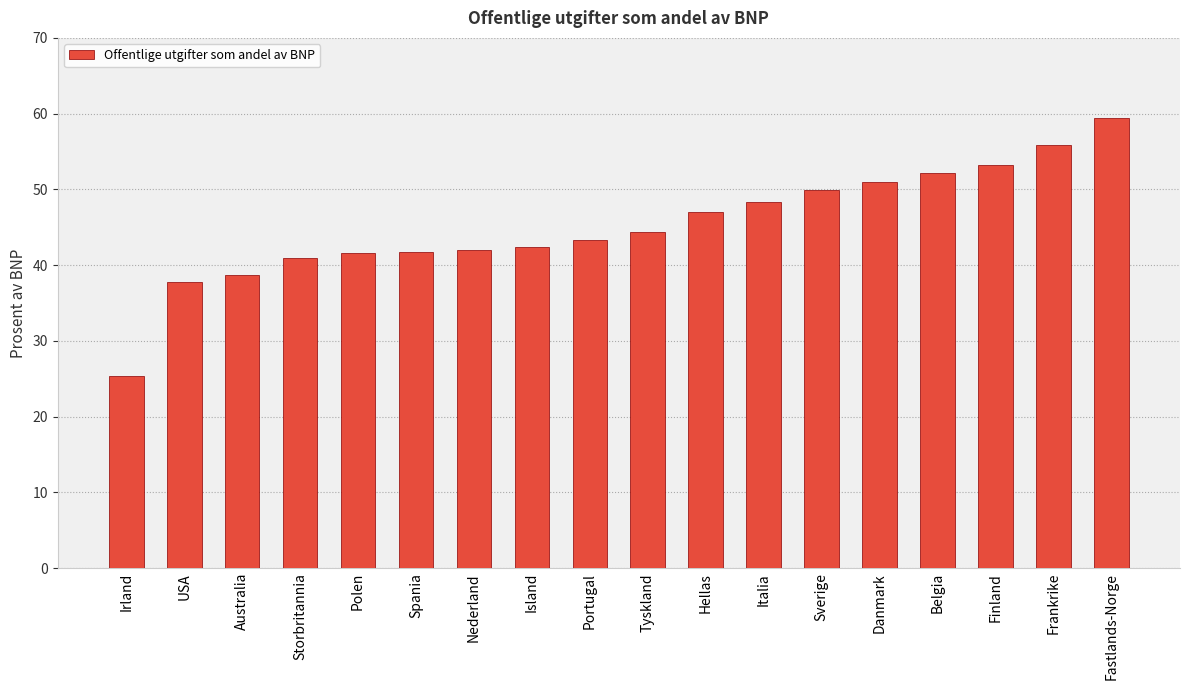

Read the value at Irland.

25.4